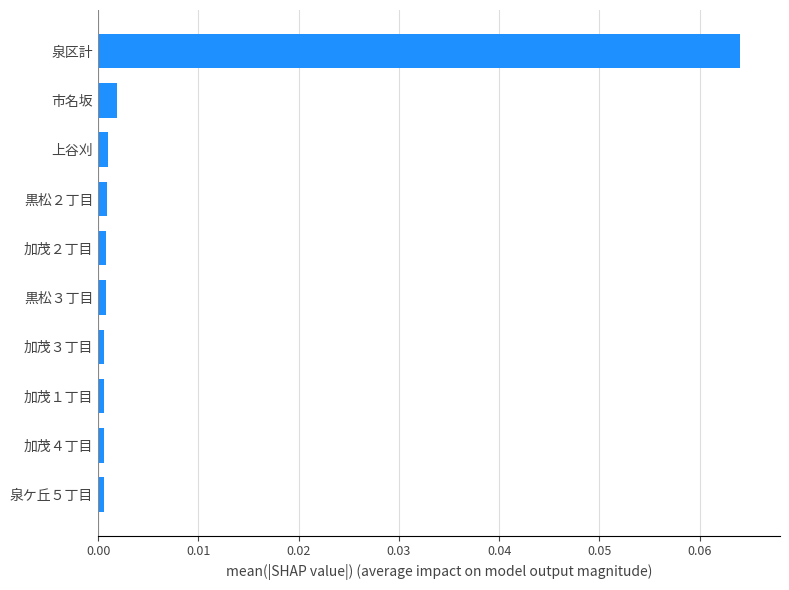

Is it true that the value at 泉区計 is 0.0?

False